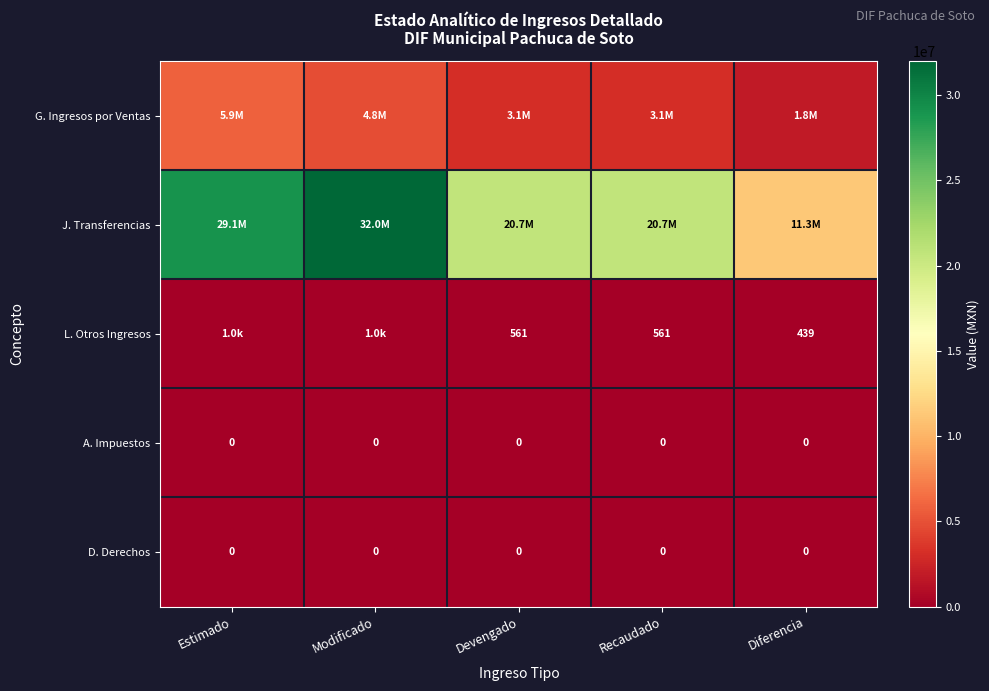

How many distinct data groups are displayed?

5